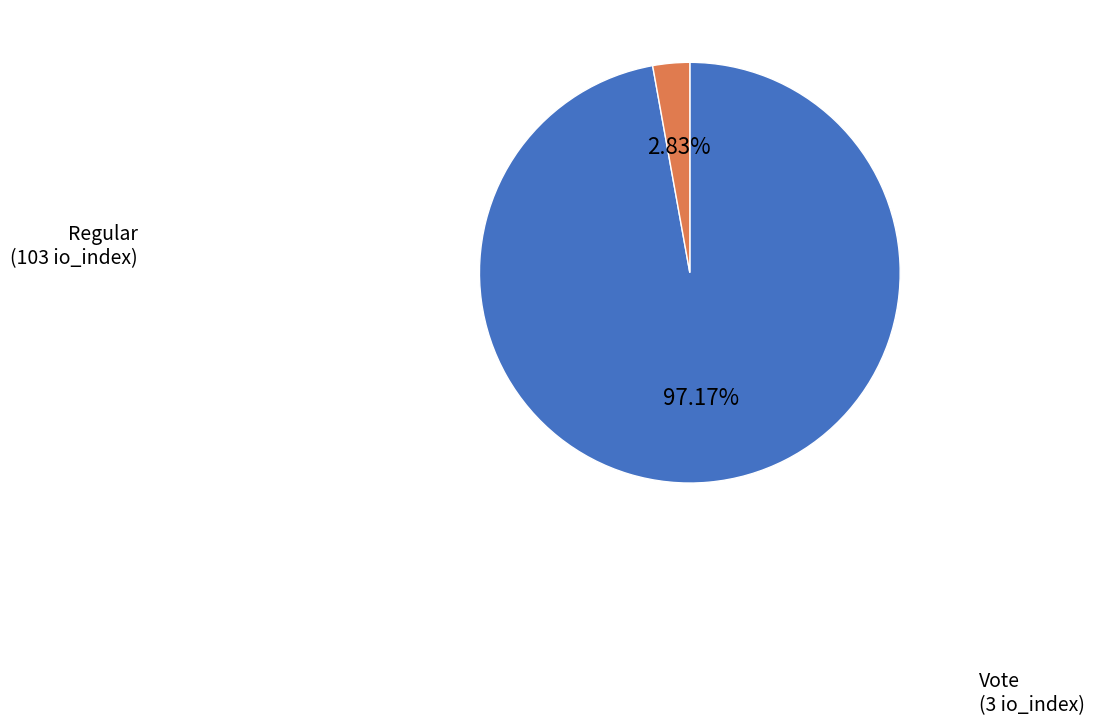

Is there any slice that represents more than half of the pie?

Yes